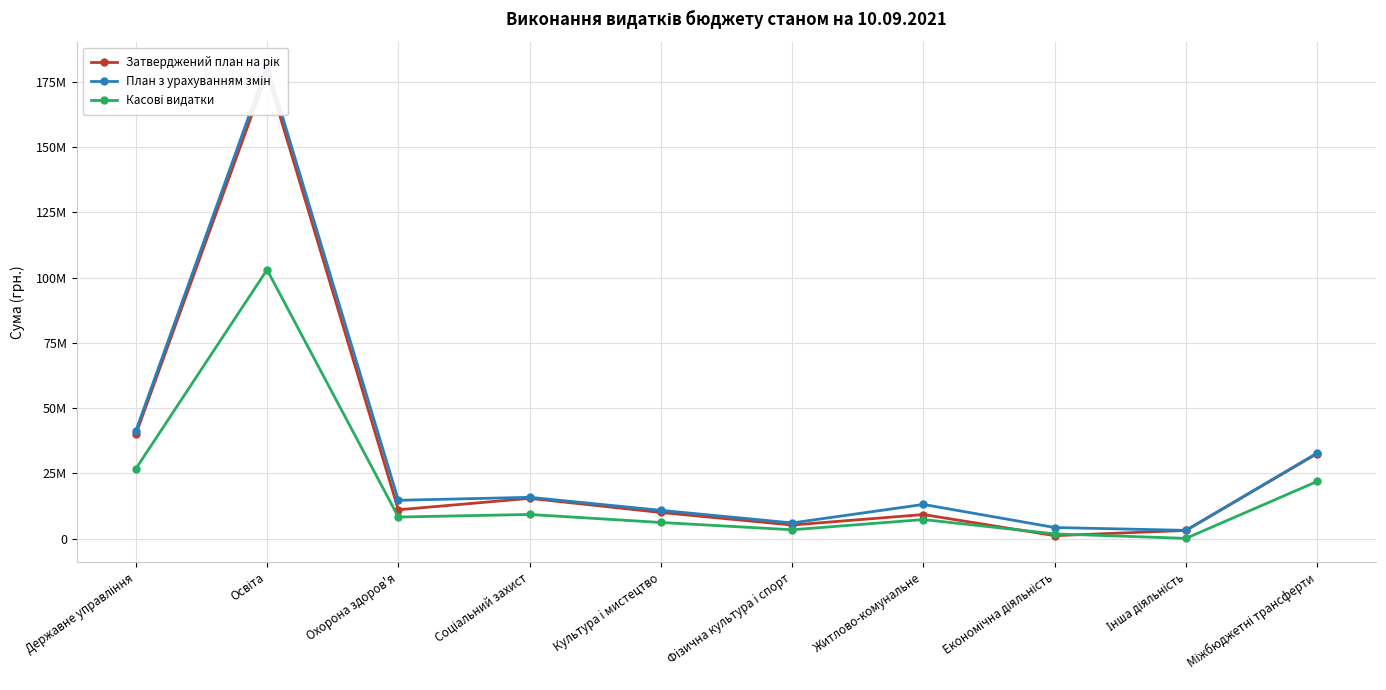

At which category does Касові видатки reach its first local peak?

Освіта